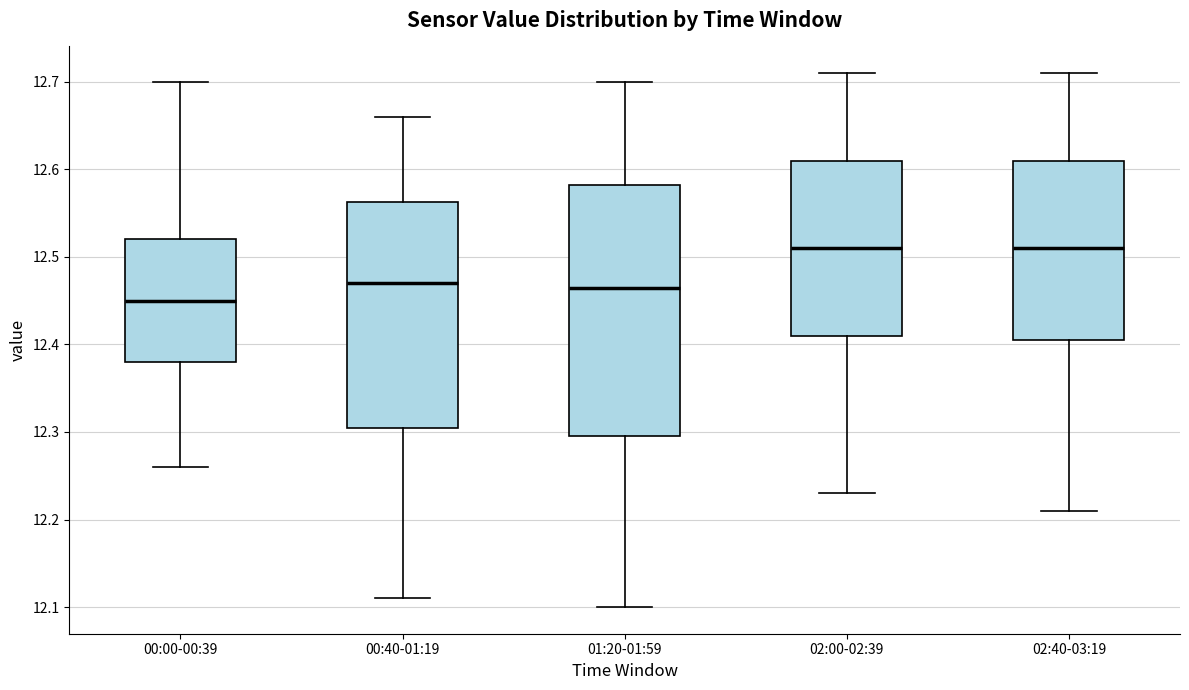

Reading left to right, read every box against the y-axis: the position of its median line, the range the box covers, and the ends of its whiskers. The values are not printed on the chart, so give them approximately, as read against the axis.

00:00-00:39: median 12.45, box 12.38 to 12.52, whiskers 12.26 to 12.70
00:40-01:19: median 12.47, box 12.31 to 12.56, whiskers 12.11 to 12.66
01:20-01:59: median 12.47, box 12.30 to 12.58, whiskers 12.10 to 12.70
02:00-02:39: median 12.51, box 12.41 to 12.61, whiskers 12.23 to 12.71
02:40-03:19: median 12.51, box 12.41 to 12.61, whiskers 12.21 to 12.71